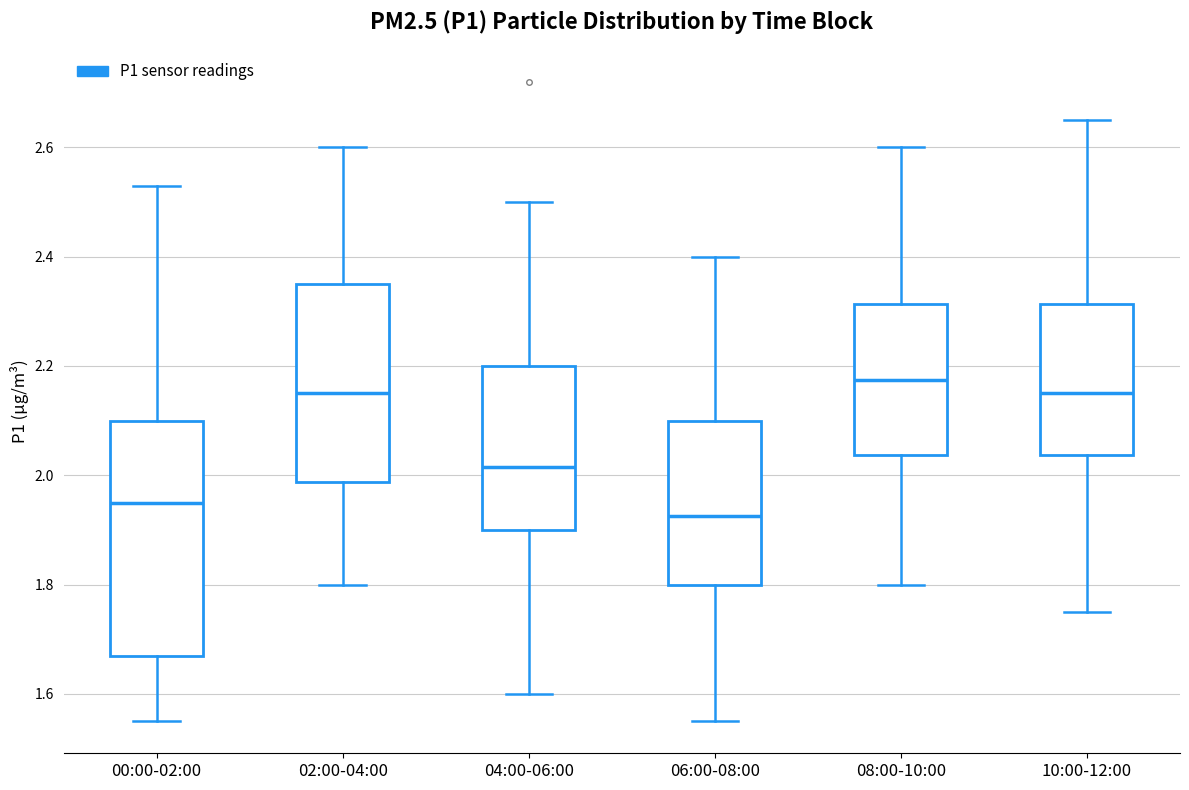

Which box's median line is the lowest?

06:00-08:00